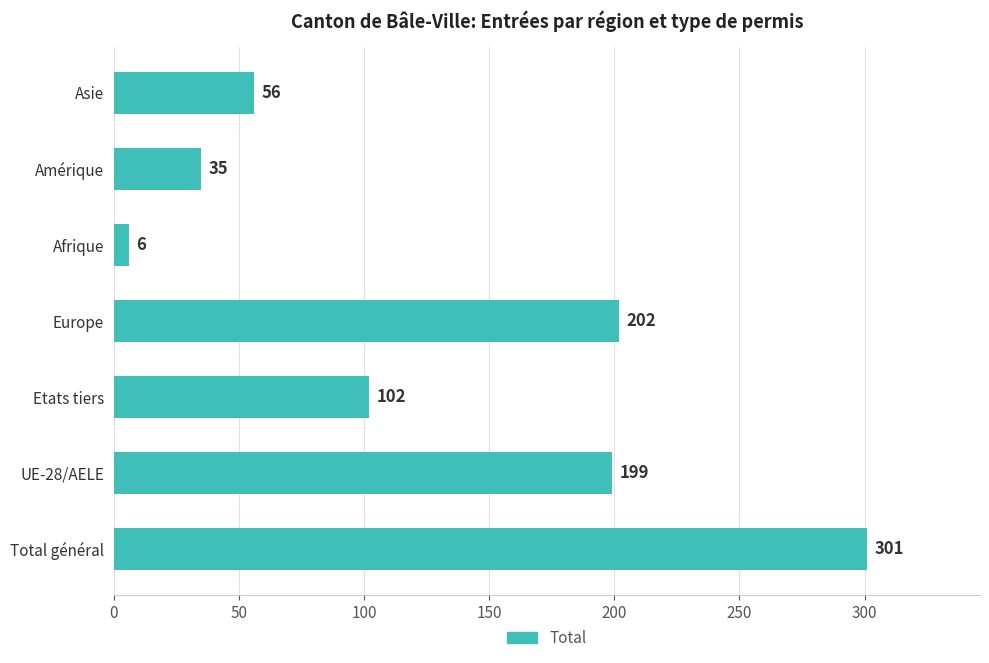

List the labels in order of value, largest first.

Total général, Europe, UE-28/AELE, Etats tiers, Asie, Amérique, Afrique